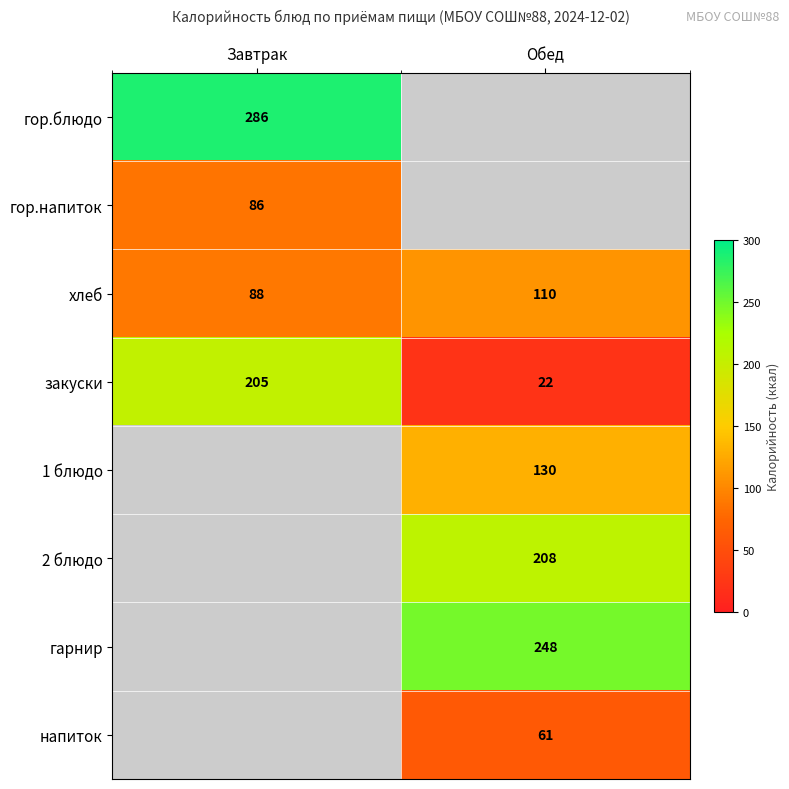

True or false: закуски has a value of 75.4 at Завтрак.

False